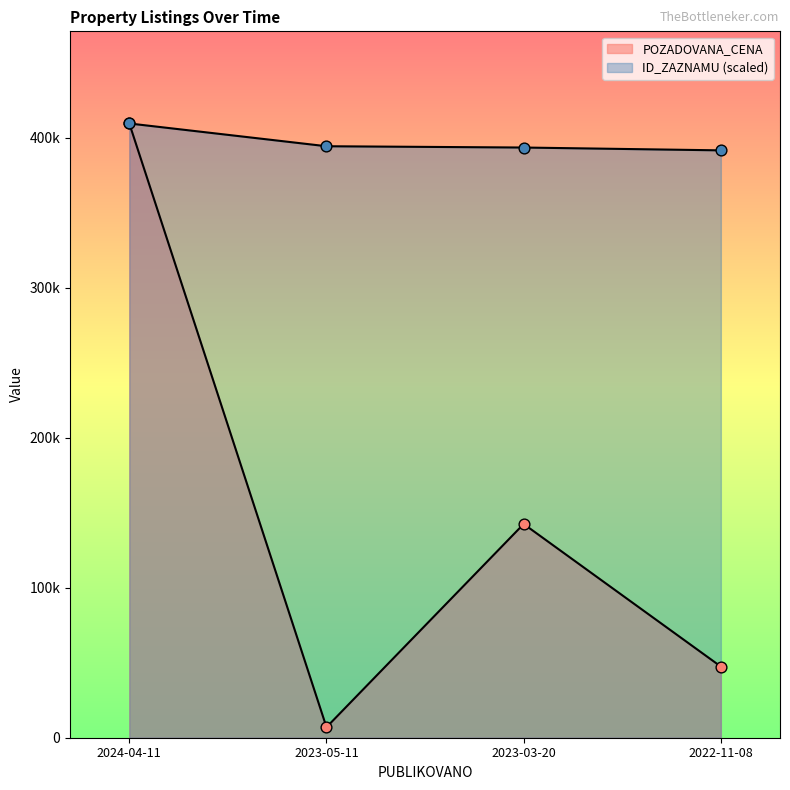

At which category is the sum across all series the highest?

2024-04-11